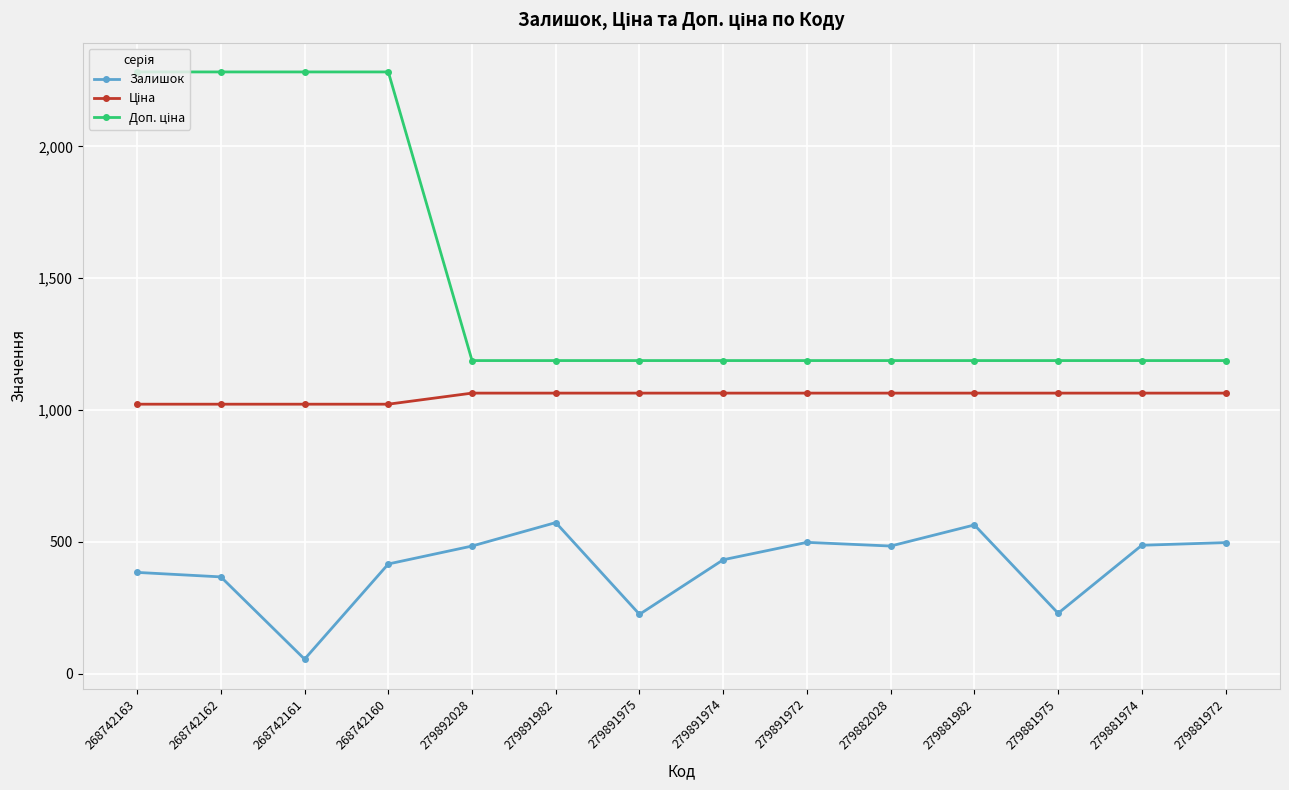

The Залишок series shows 564.0 at 279881982. True or false?

True